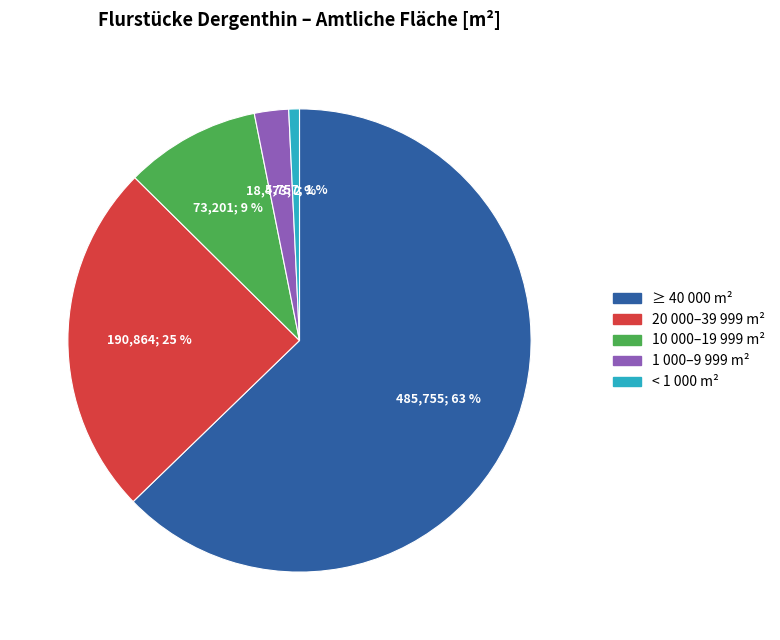

Is there any slice that represents more than half of the pie?

Yes